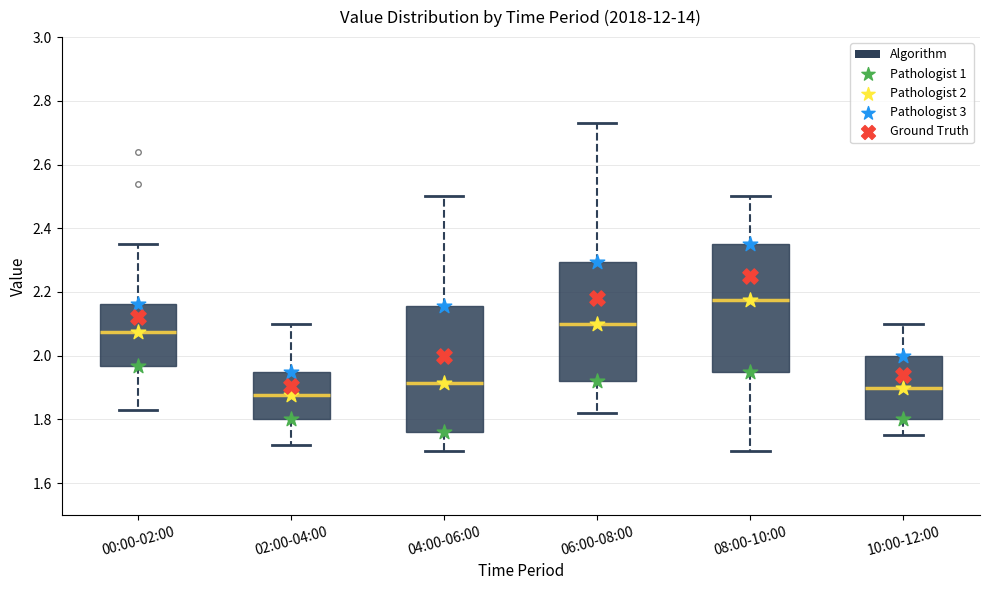

Reading left to right, read every box against the y-axis: the position of its median line, the range the box covers, and the ends of its whiskers. The values are not printed on the chart, so give them approximately, as read against the axis.

00:00-02:00: median 2.08, box 1.96 to 2.16, whiskers 1.84 to 2.36
02:00-04:00: median 1.88, box 1.80 to 1.96, whiskers 1.72 to 2.10
04:00-06:00: median 1.92, box 1.76 to 2.16, whiskers 1.70 to 2.50
06:00-08:00: median 2.10, box 1.92 to 2.30, whiskers 1.82 to 2.74
08:00-10:00: median 2.18, box 1.96 to 2.36, whiskers 1.70 to 2.50
10:00-12:00: median 1.90, box 1.80 to 2.00, whiskers 1.76 to 2.10